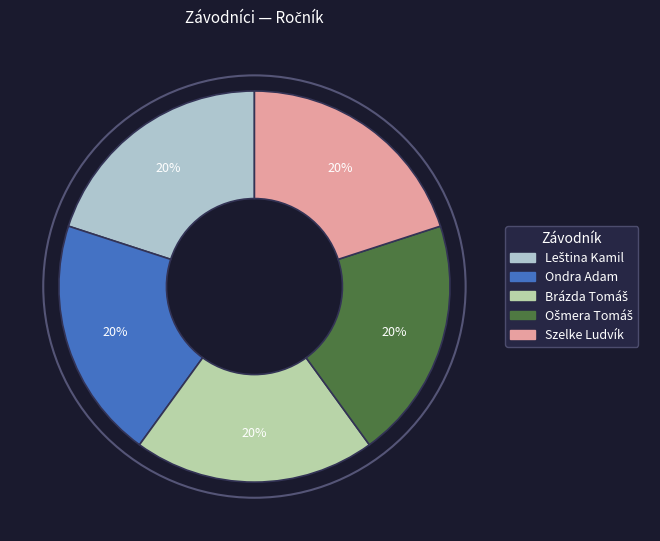

Is it true that Szelke Ludvík is 9% of the pie?

False